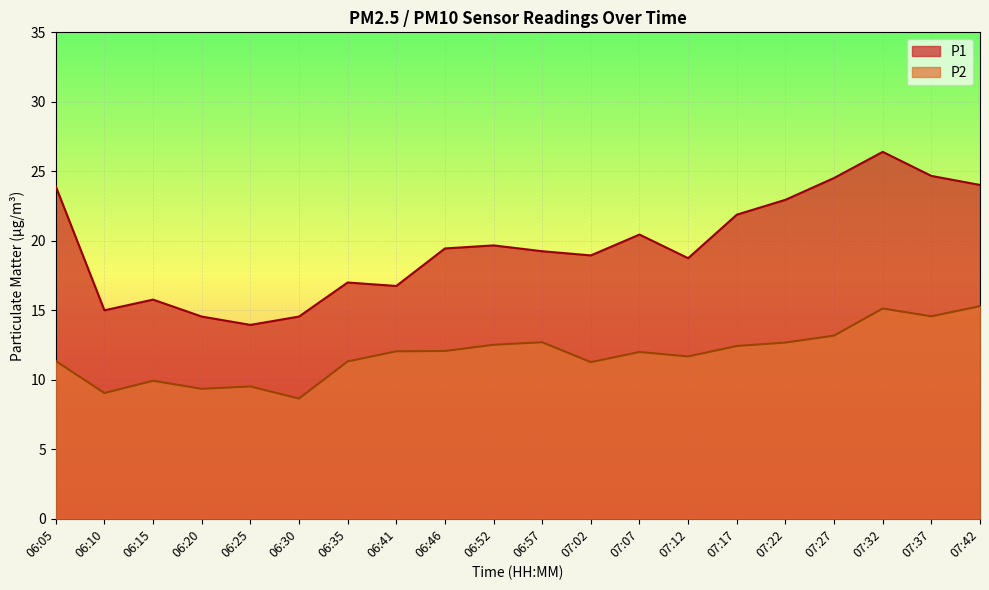

At which label is P1 closest to 20?

06:52